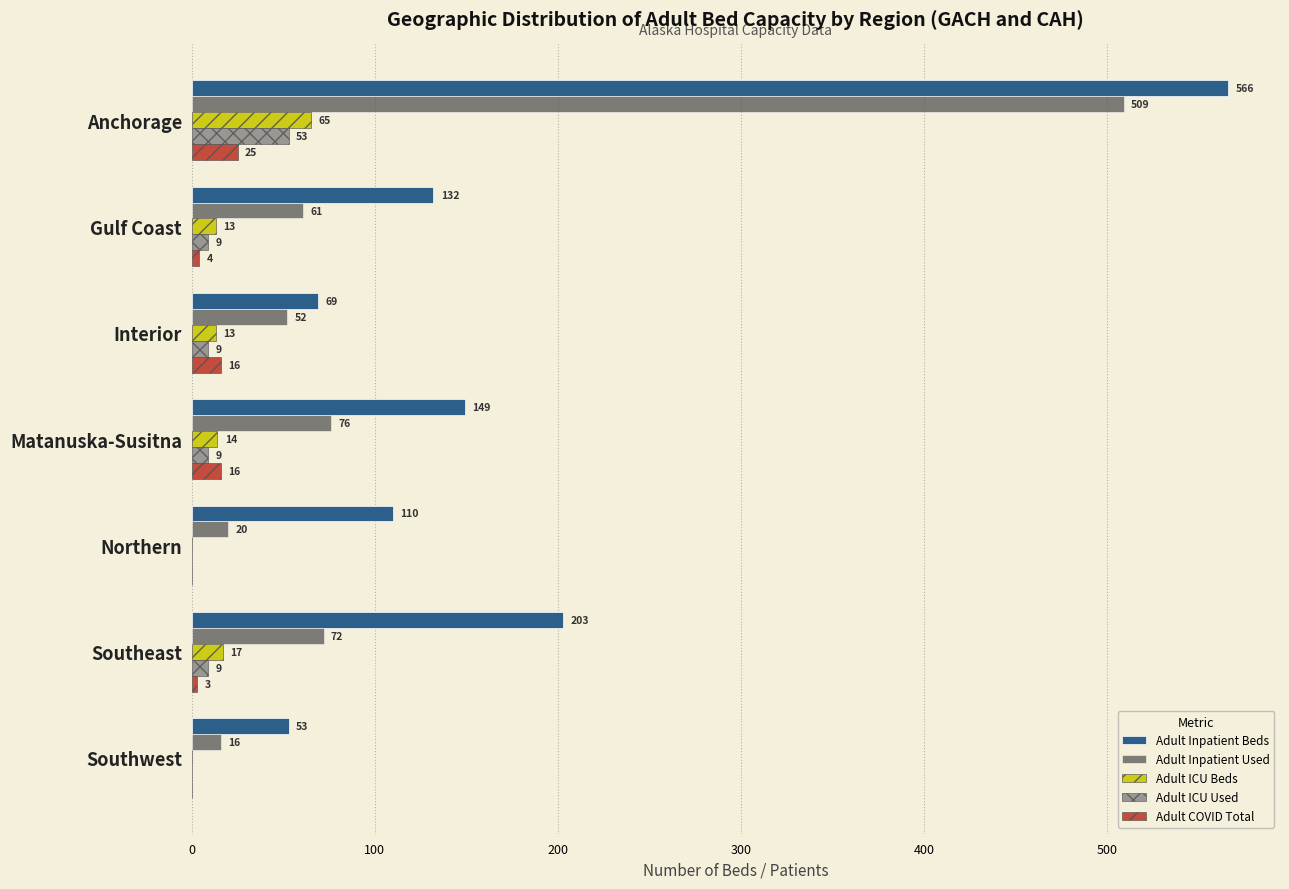

Is the value of Adult ICU Beds at Matanuska-Susitna greater than the value of Adult ICU Used at Gulf Coast?

Yes